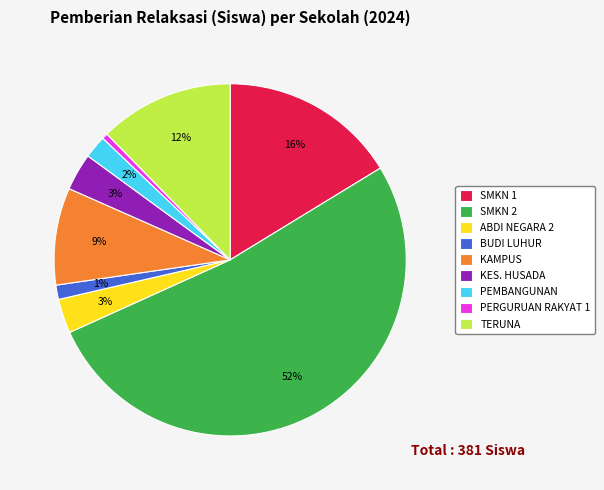

True or false: KES. HUSADA accounts for 17% of the total.

False